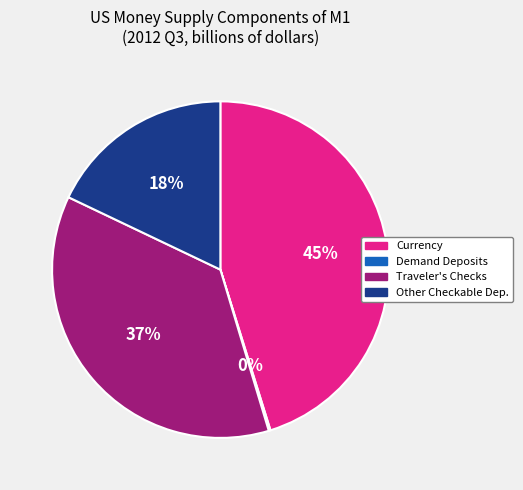

To the nearest percent, what is the average slice percentage?

25%